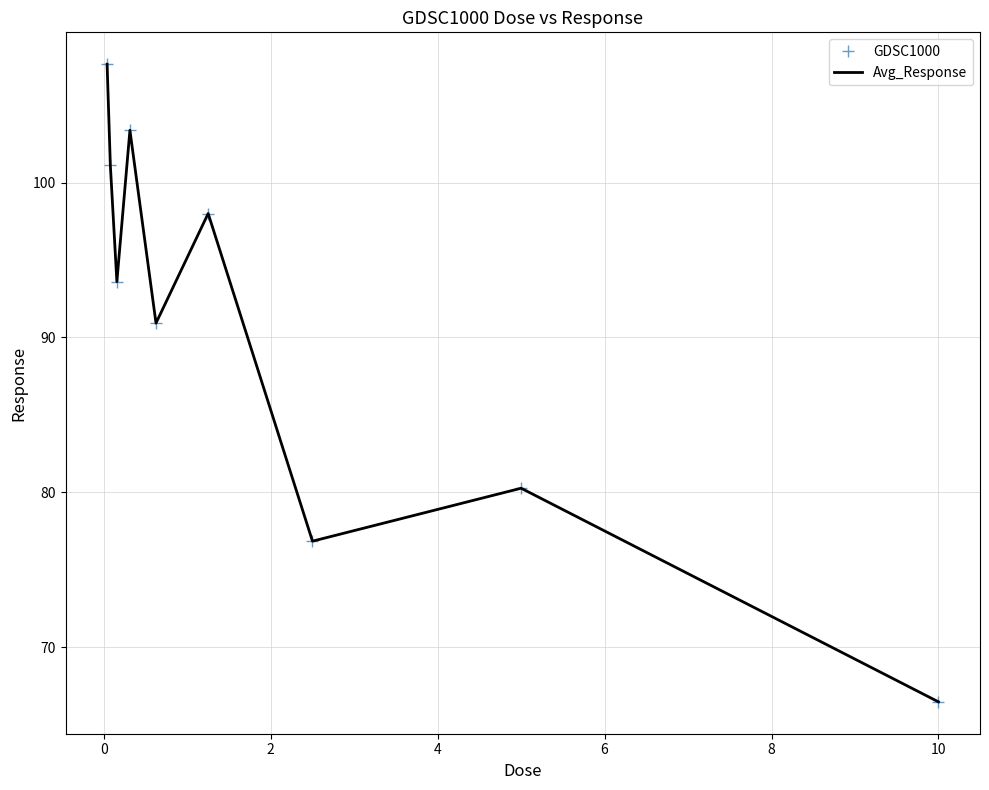

How many lines are shown in the chart?

2